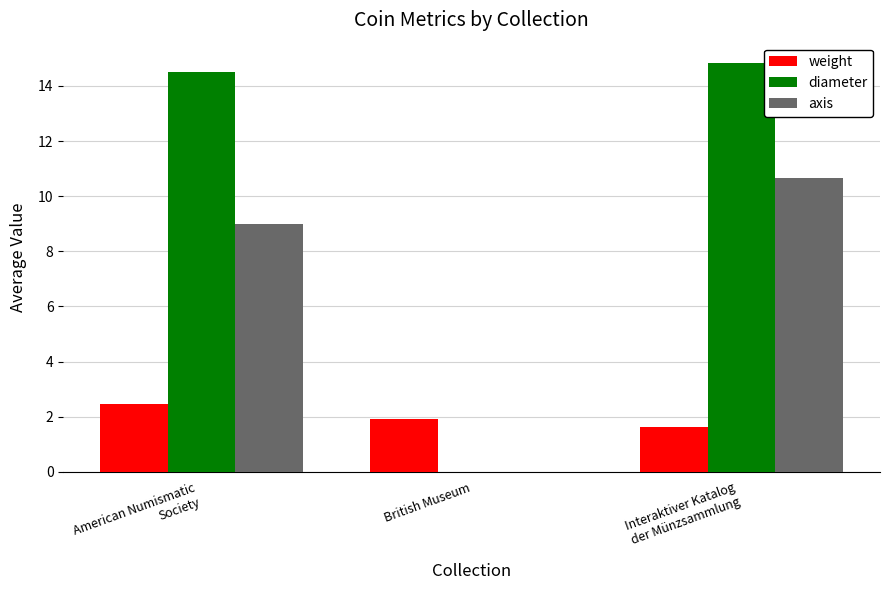

How many series are shown in this chart?

3